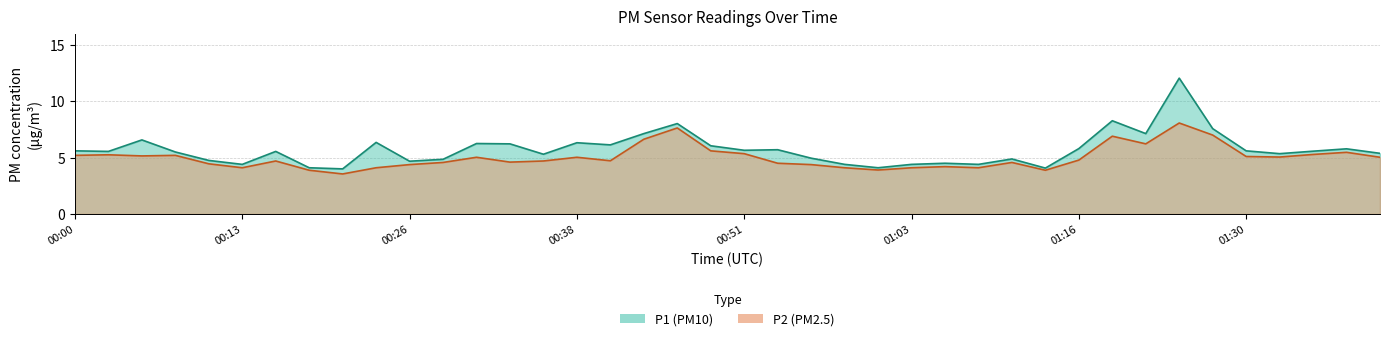

How many series are shown in this chart?

2